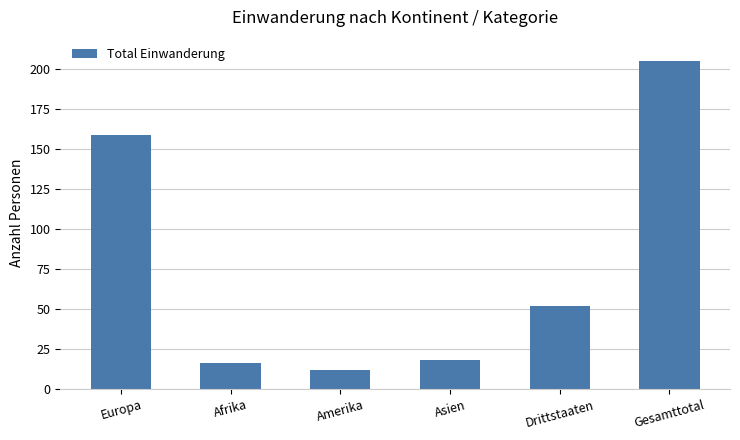

Reading left to right, list all the values displayed in this chart.

Europa=159	Afrika=16	Amerika=12	Asien=18	Drittstaaten=52	Gesamttotal=205